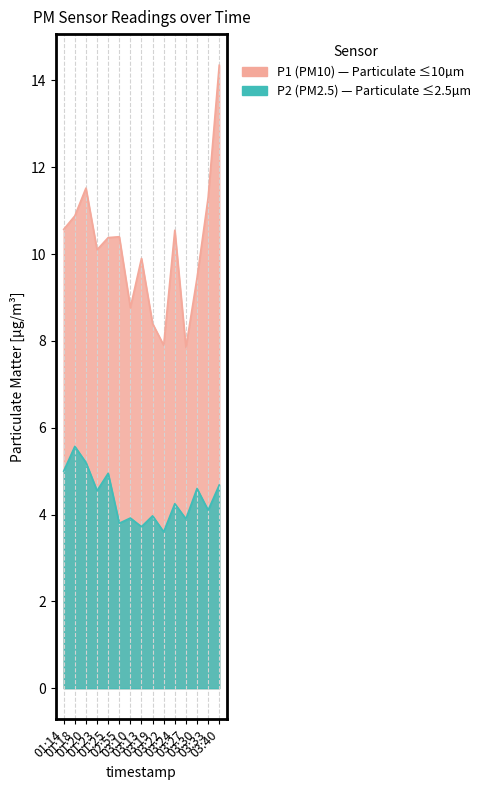

Which series changed the most between 01:18 and 03:30?

P1